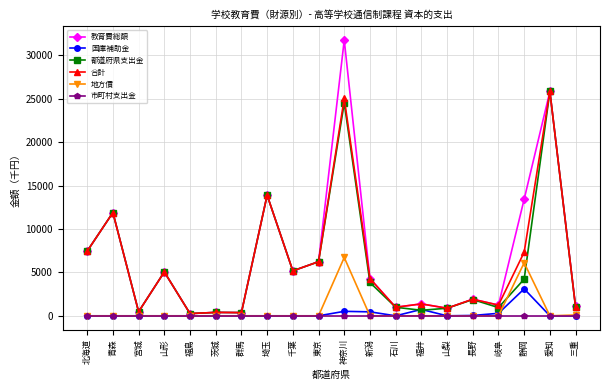

Is it true that 市町村支出金 equals 0 at 山形?

True